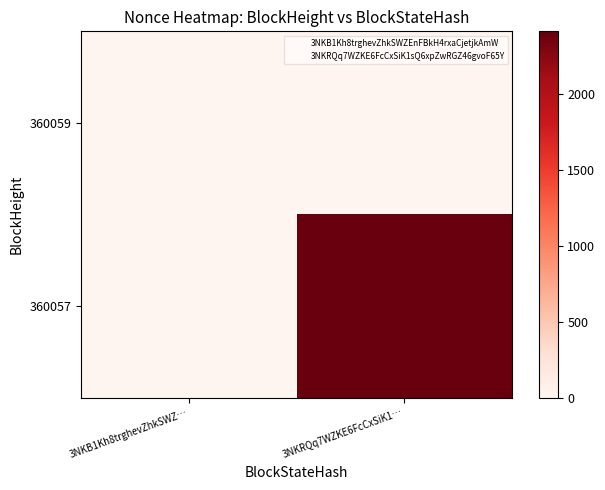

At which category is the sum across all series the highest?

3NKRQq7WZKE6FcCxSiK1…